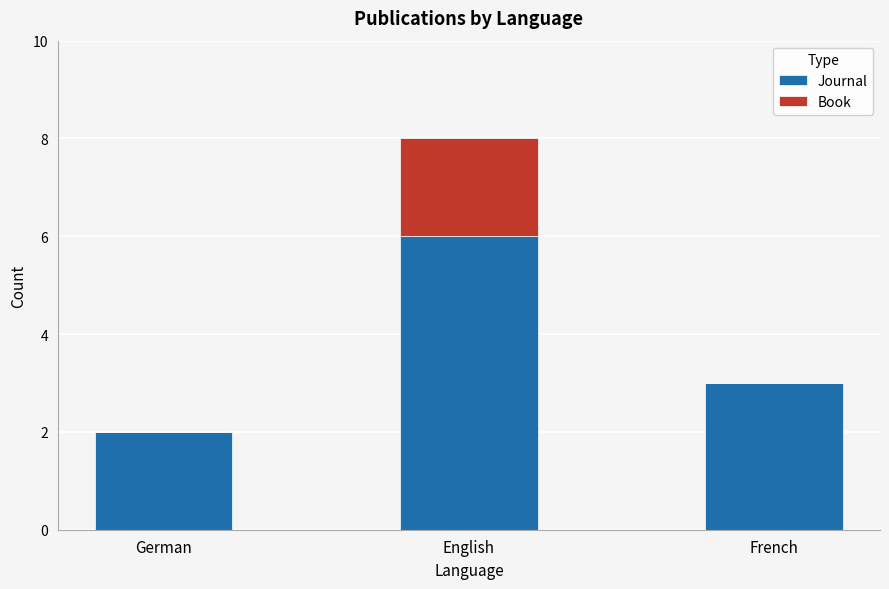

Is it true that Journal equals 10 at English?

False